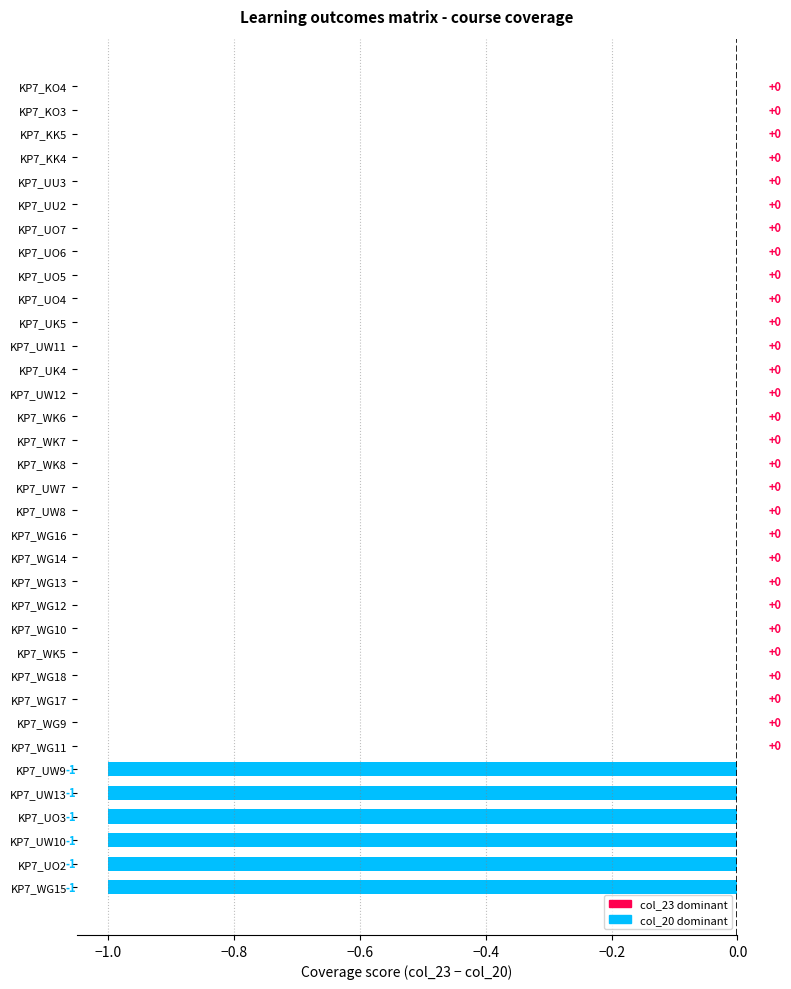

Reading top to bottom, transcribe all the data shown in this chart.

KP7_KO4=0	KP7_KO3=0	KP7_KK5=0	KP7_KK4=0	KP7_UU3=0	KP7_UU2=0	KP7_UO7=0	KP7_UO6=0	KP7_UO5=0	KP7_UO4=0	KP7_UK5=0	KP7_UW11=0	KP7_UK4=0	KP7_UW12=0	KP7_WK6=0	KP7_WK7=0	KP7_WK8=0	KP7_UW7=0	KP7_UW8=0	KP7_WG16=0	KP7_WG14=0	KP7_WG13=0	KP7_WG12=0	KP7_WG10=0	KP7_WK5=0	KP7_WG18=0	KP7_WG17=0	KP7_WG9=0	KP7_WG11=0	KP7_UW9=-1	KP7_UW13=-1	KP7_UO3=-1	KP7_UW10=-1	KP7_UO2=-1	KP7_WG15=-1